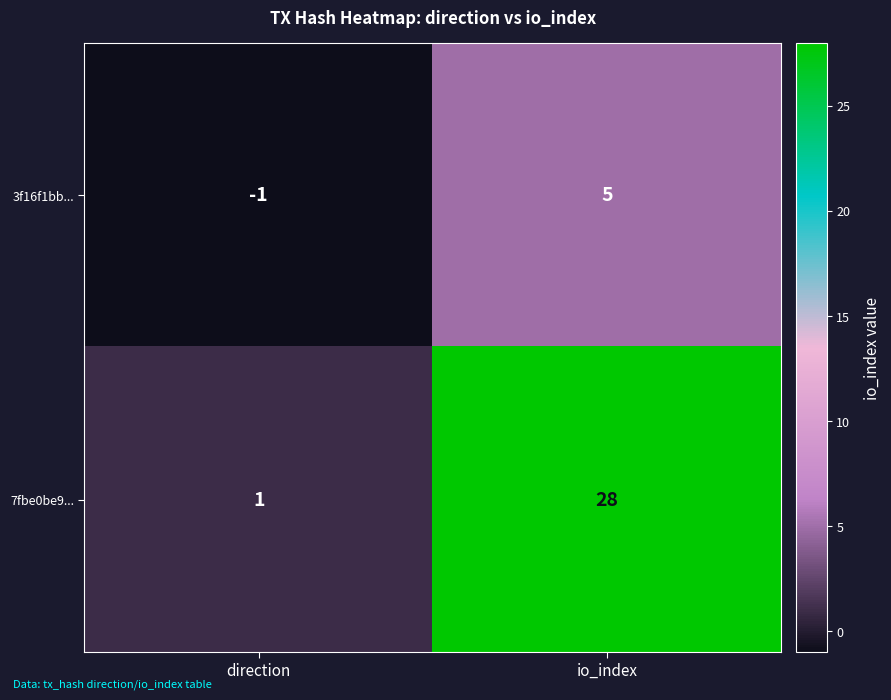

What is the approximate value of 3f16f1bb... at io_index?

5